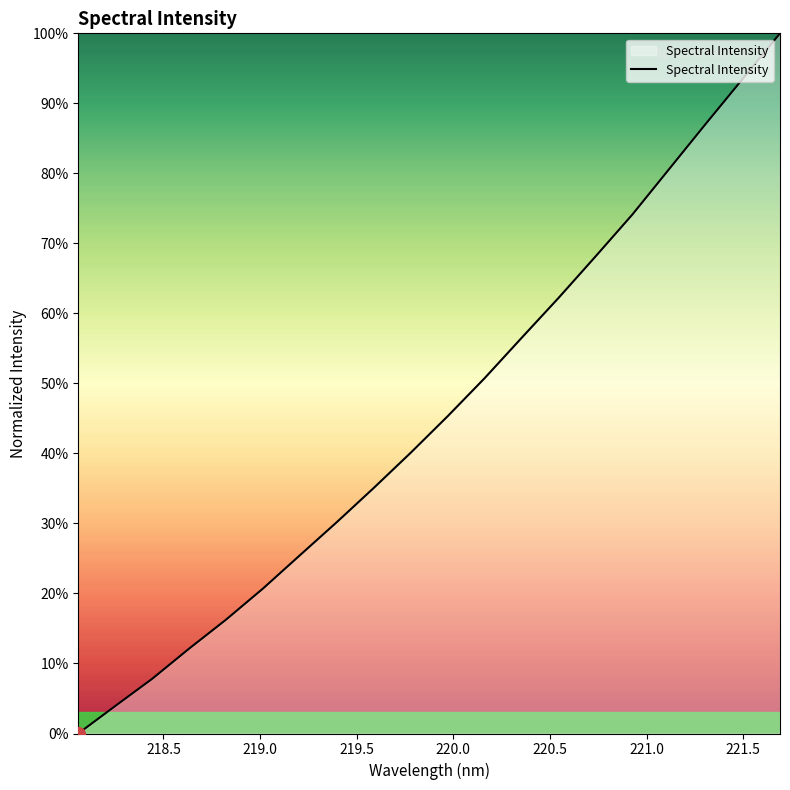

Reading right to left, list all the values displayed in this chart.

1.0	0.9	0.9	0.8	0.7	0.7	0.6	0.6	0.5	0.5	0.4	0.4	0.3	0.3	0.2	0.2	0.1	0.1	0.0	0.0